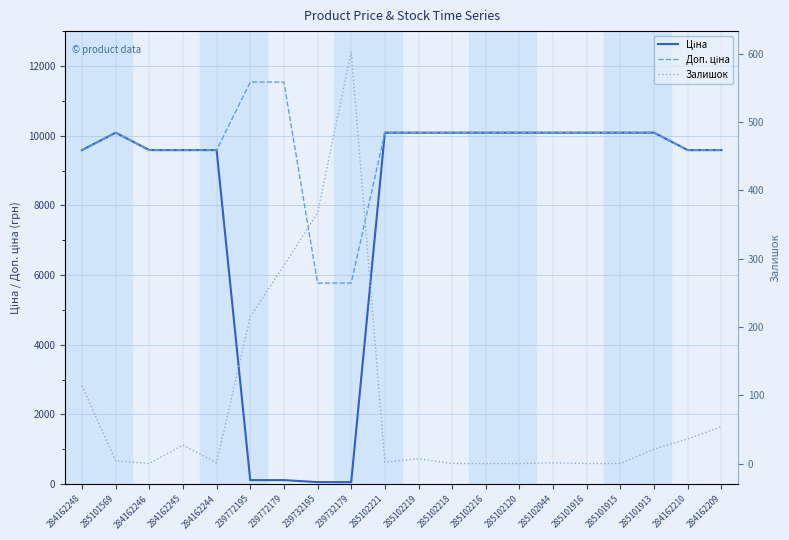

At which label does Доп. ціна first exceed 10085?

285101569